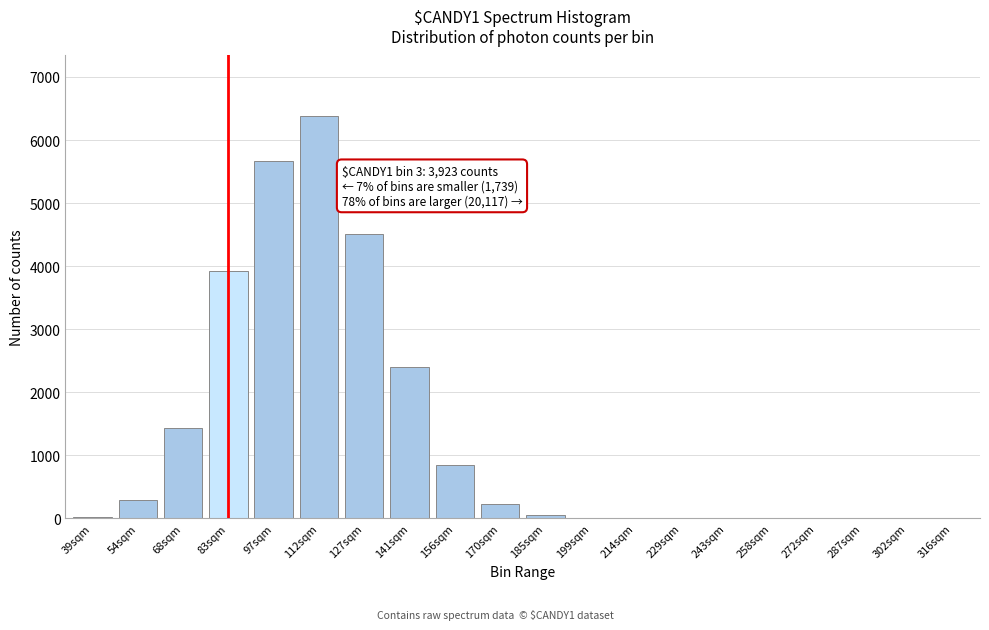

Which has a higher value, 141sqm or 258sqm?

141sqm